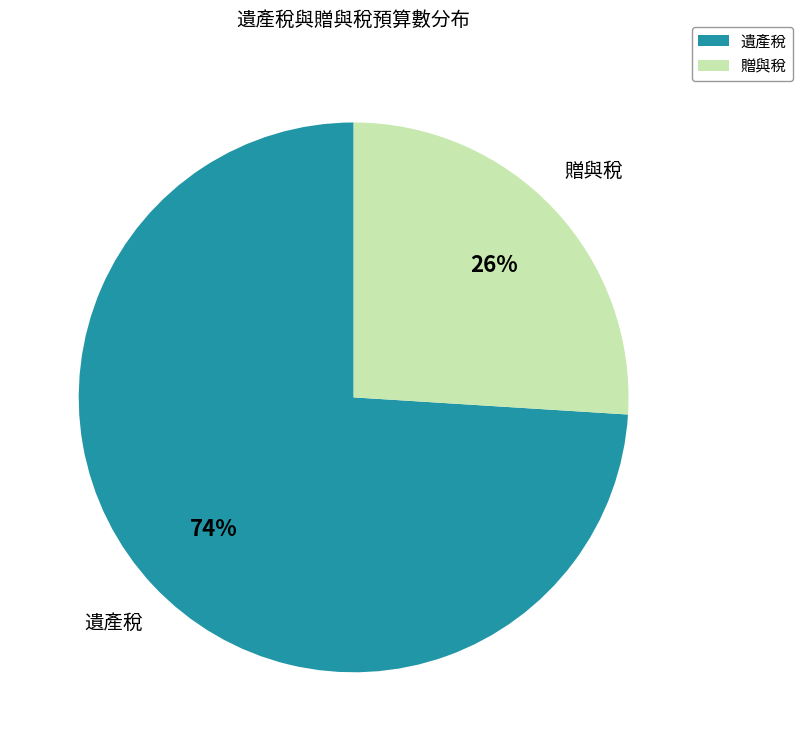

What is the largest slice in the pie chart?

遺產稅